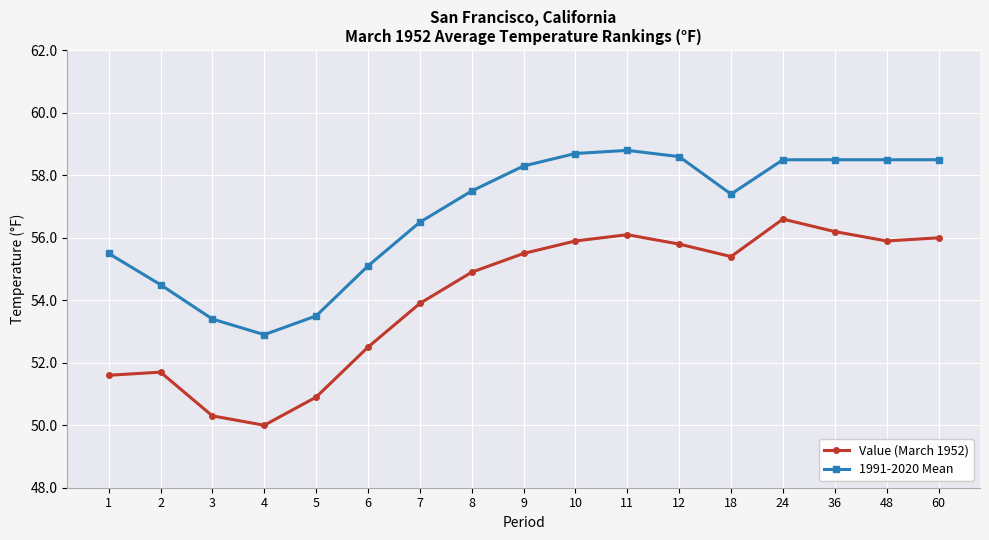

What is the minimum value for Value (March 1952)?

50.0